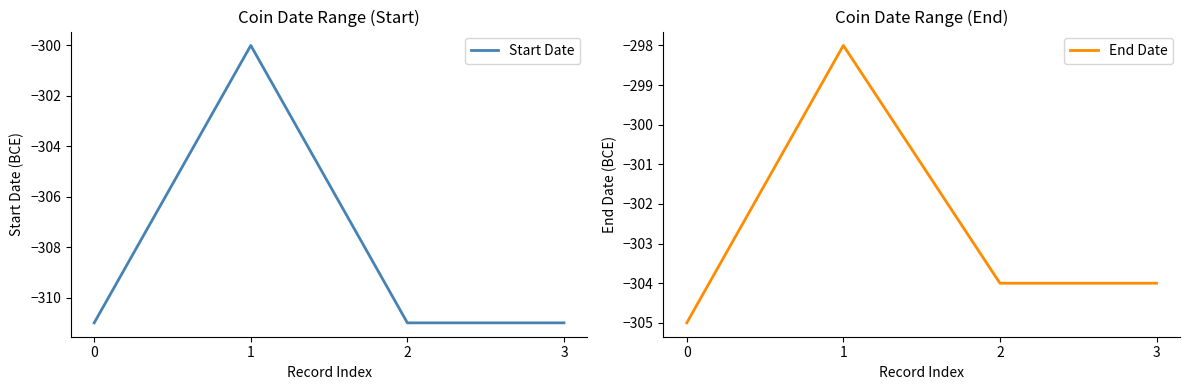

What is the difference between the End Date values at 0 and 3?

1